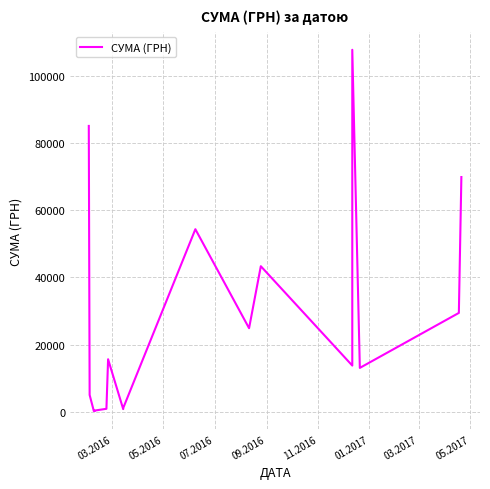

What is the greatest value displayed?

107657.1